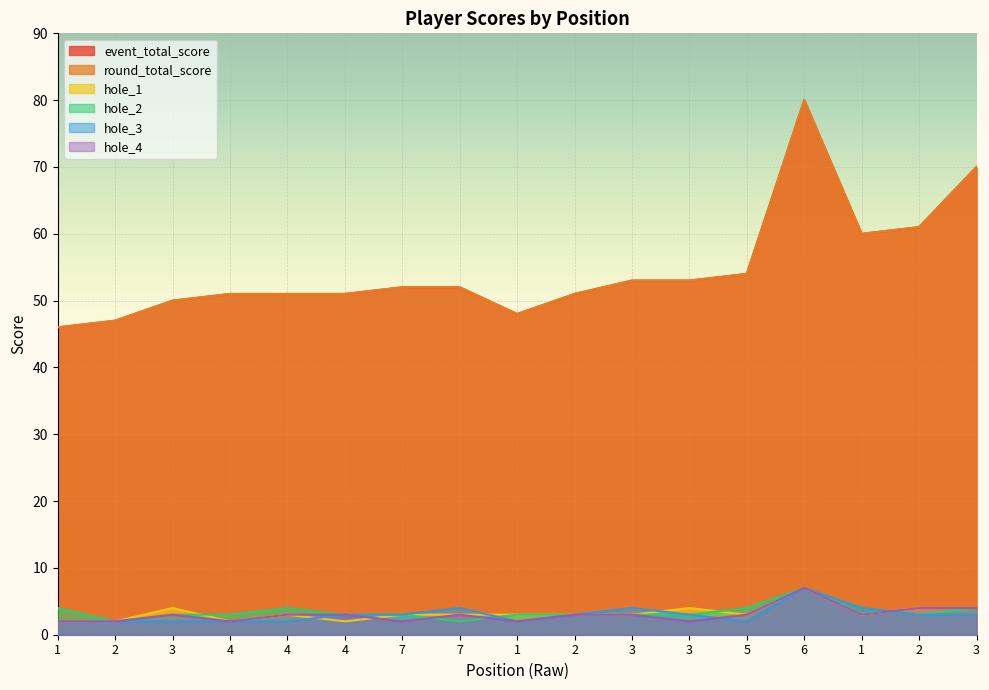

Where is the first local minimum for hole_4?

4